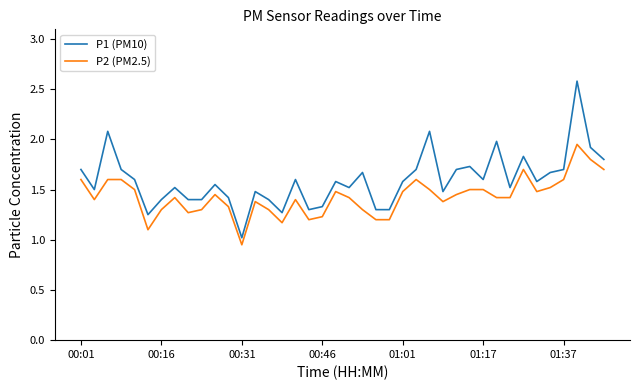

At how many categories does at least one series exceed 1?

40